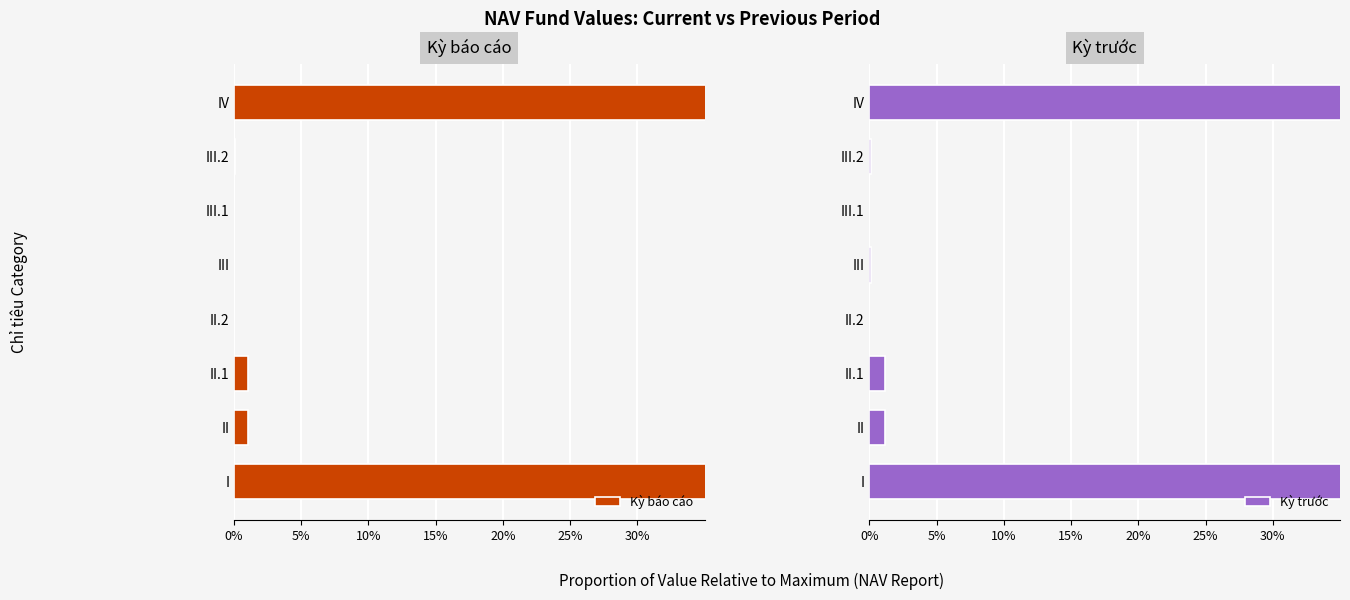

Which series has the widest spread of values?

Kỳ báo cáo